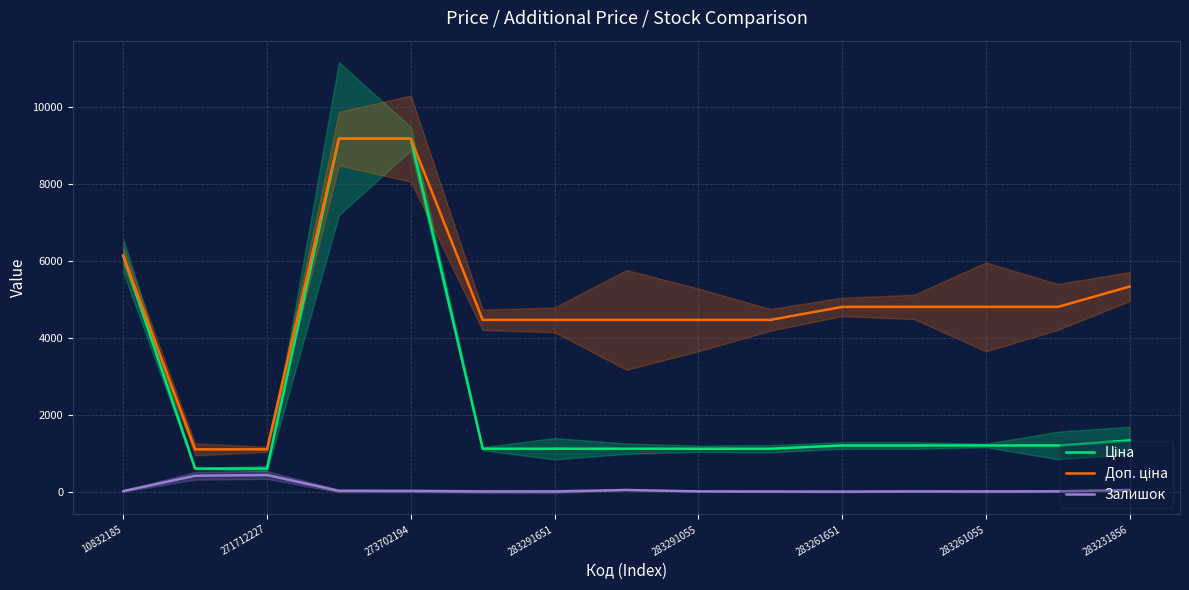

The Залишок series shows 433.0 at 271712227. True or false?

True